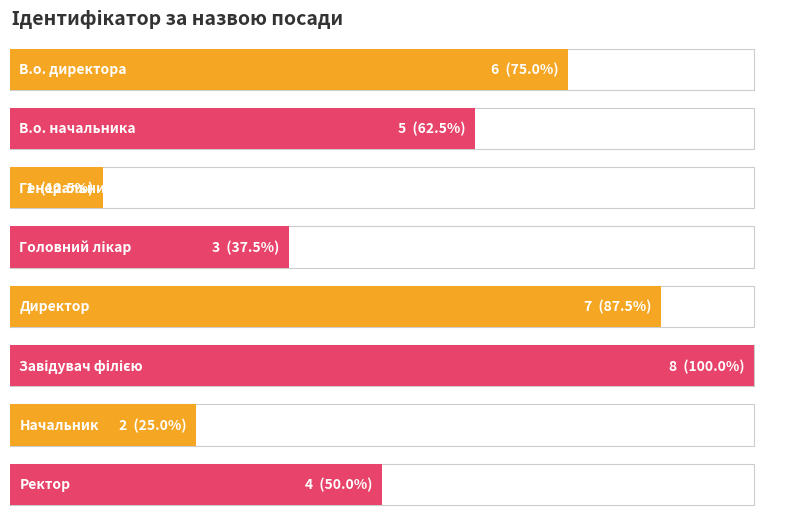

List the labels in order of value, largest first.

Завідувач філією, Директор, В.о. директора, В.о. начальника, Ректор, Головний лікар, Начальник, Генеральний директор